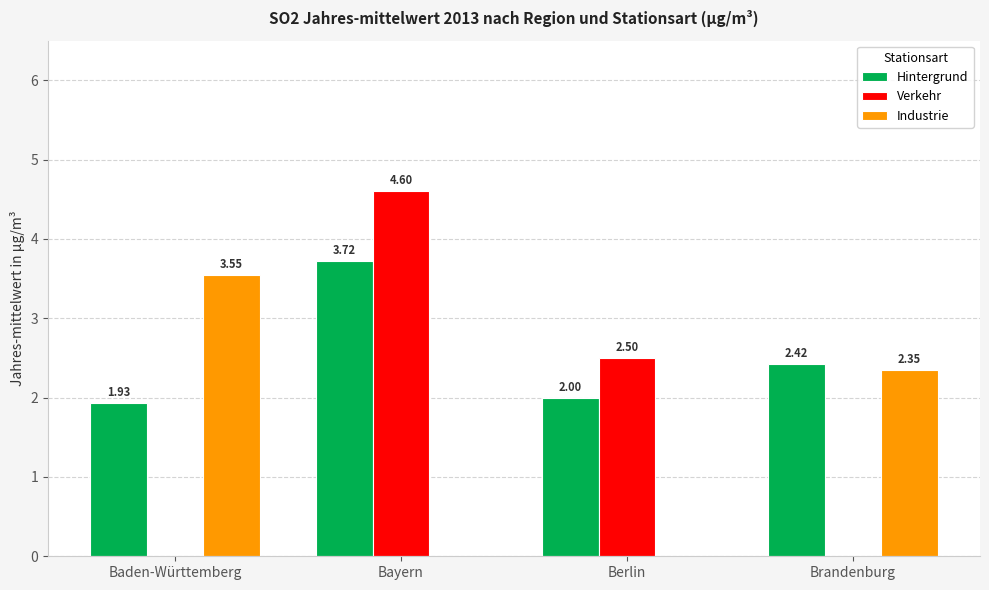

What is the total value across all series at Bayern?

8.3